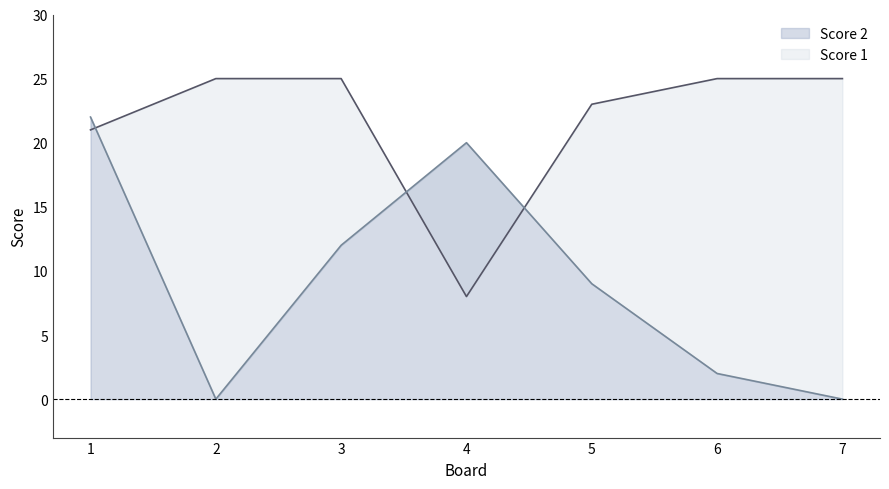

How many data points in Score 2 are less than 9?

3